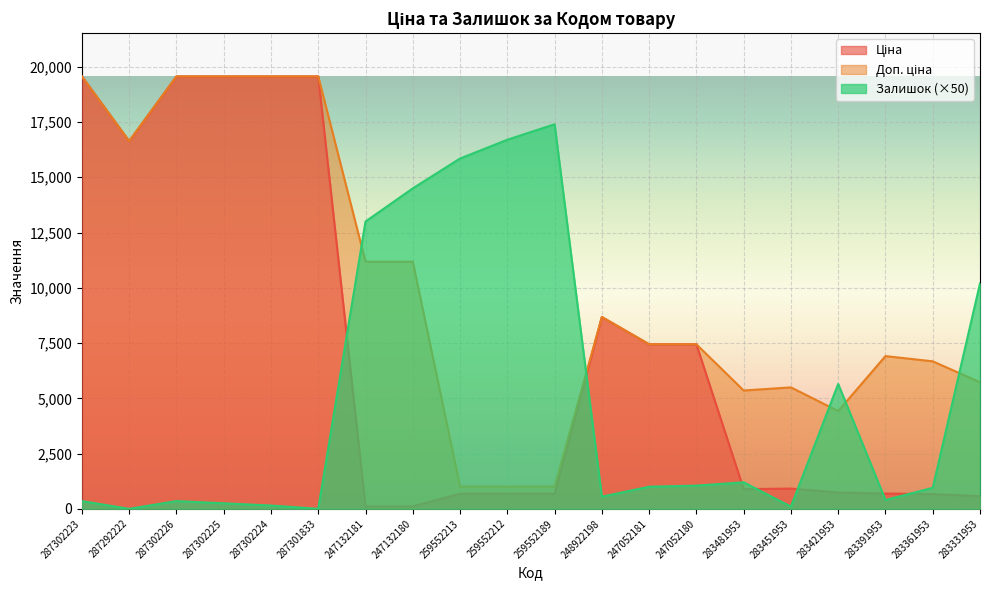

How many lines are shown in the chart?

3